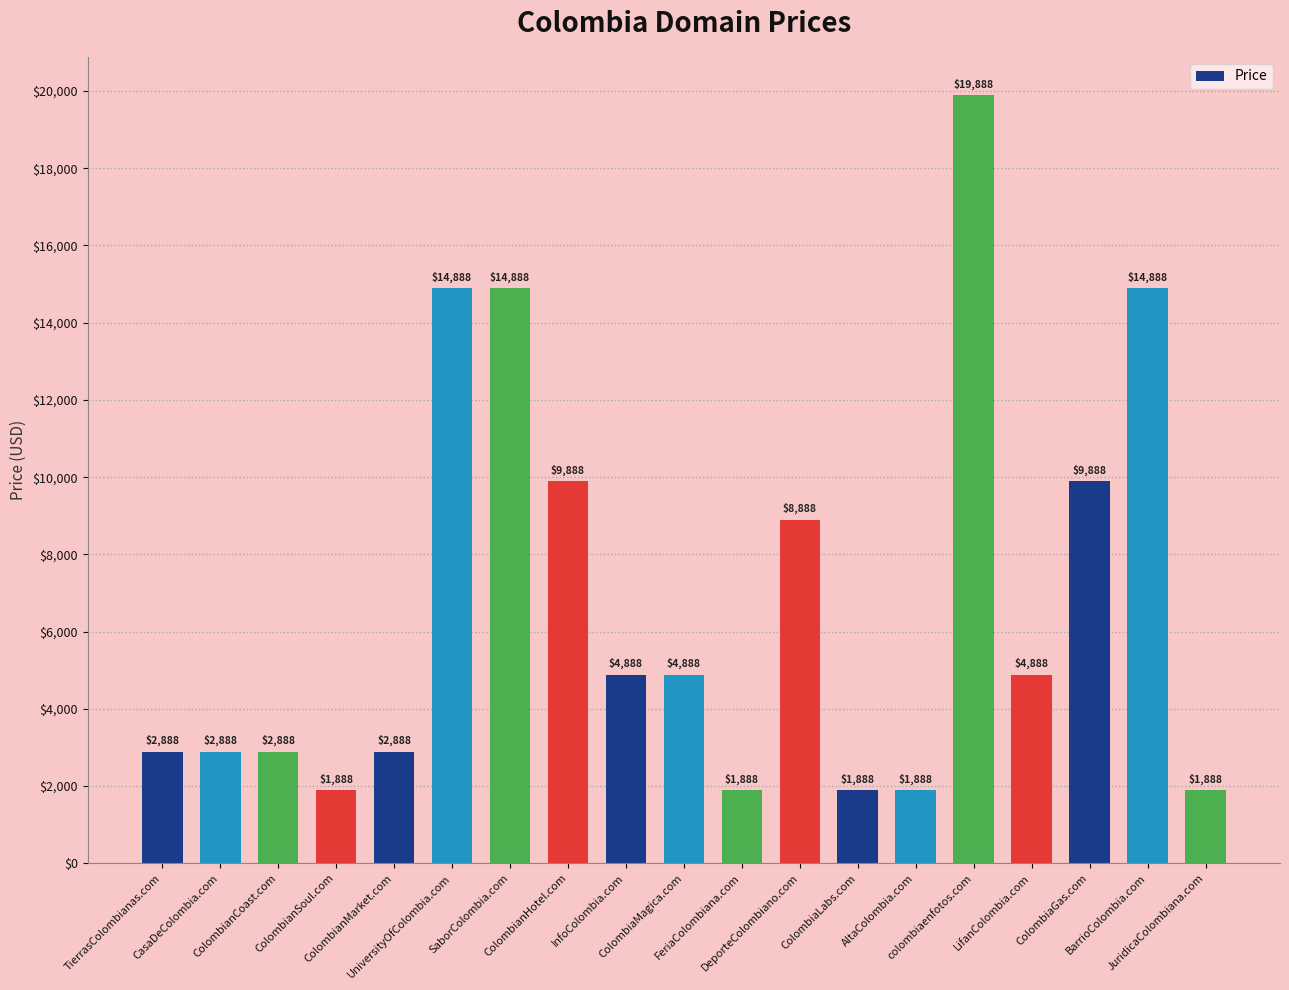

What is the difference between the maximum and minimum values?

18000